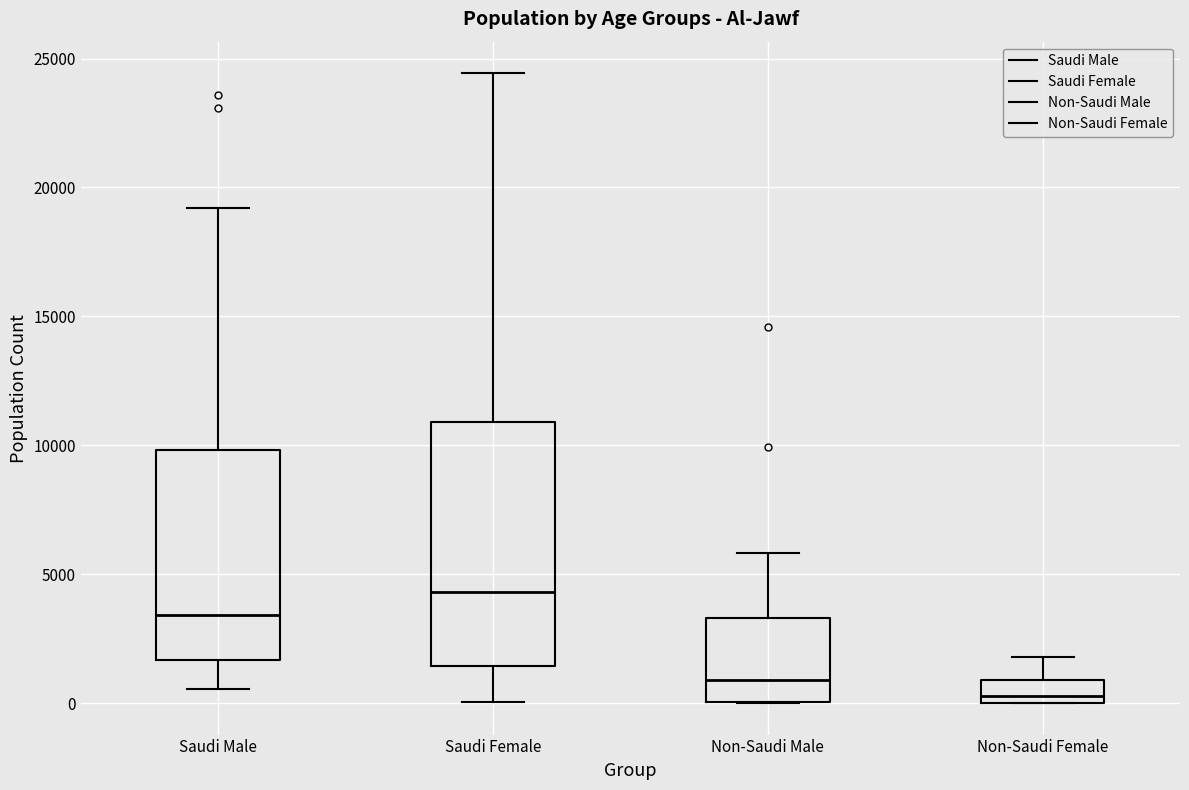

Reading left to right, read every box against the y-axis: the position of its median line, the range the box covers, and the ends of its whiskers. The values are not printed on the chart, so give them approximately, as read against the axis.

Saudi Male: median 3500, box 1500 to 10000, whiskers 500 to 19000
Saudi Female: median 4500, box 1500 to 11000, whiskers 0 to 24500
Non-Saudi Male: median 1000, box 0 to 3500, whiskers 0 to 6000
Non-Saudi Female: median 500, box 0 to 1000, whiskers 0 to 2000